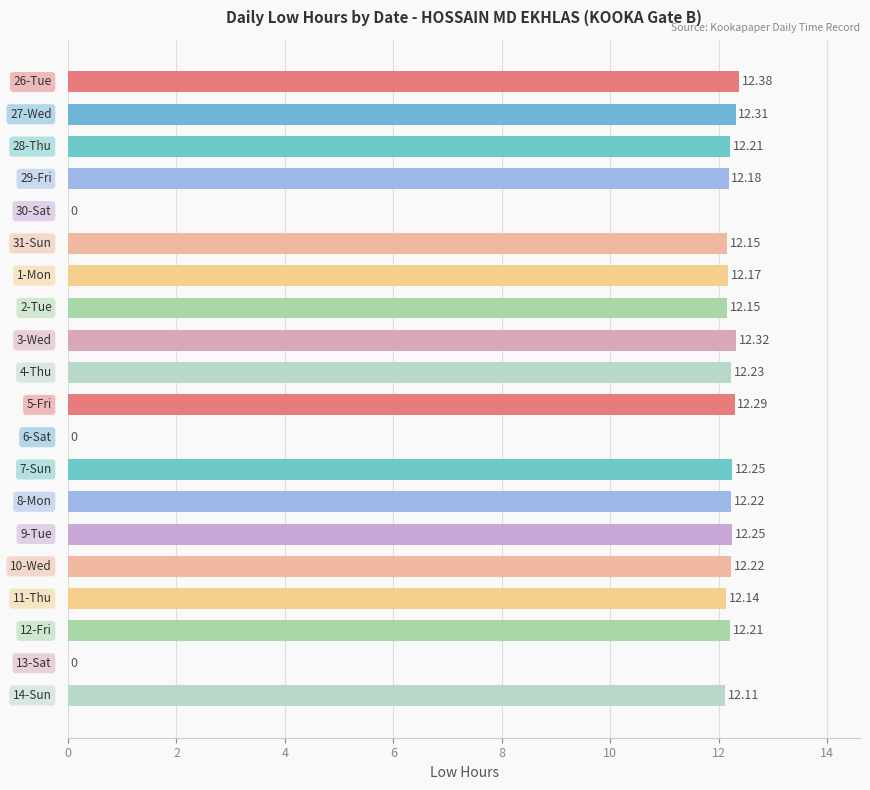

How many values exceed 12?

17